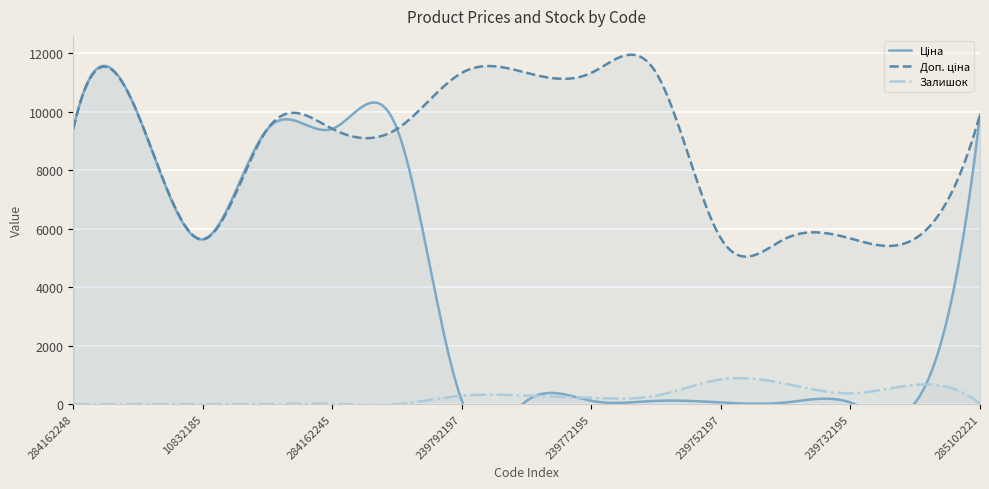

What is the difference between the Доп. ціна values at 285101569 and 239732179?

4241.5